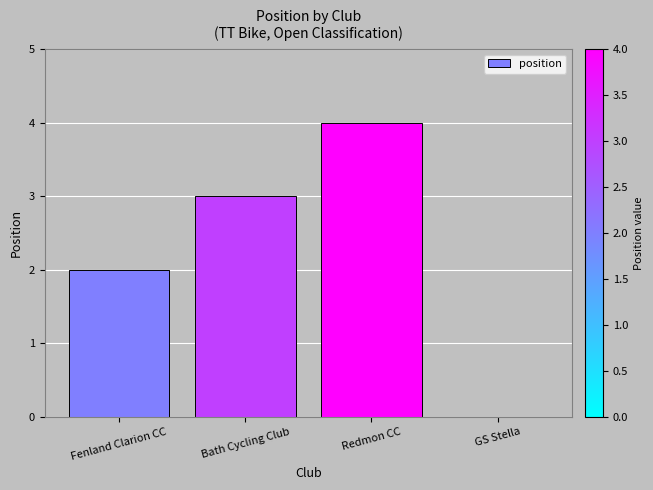

Is it true that the value at Bath Cycling Club is 3?

True